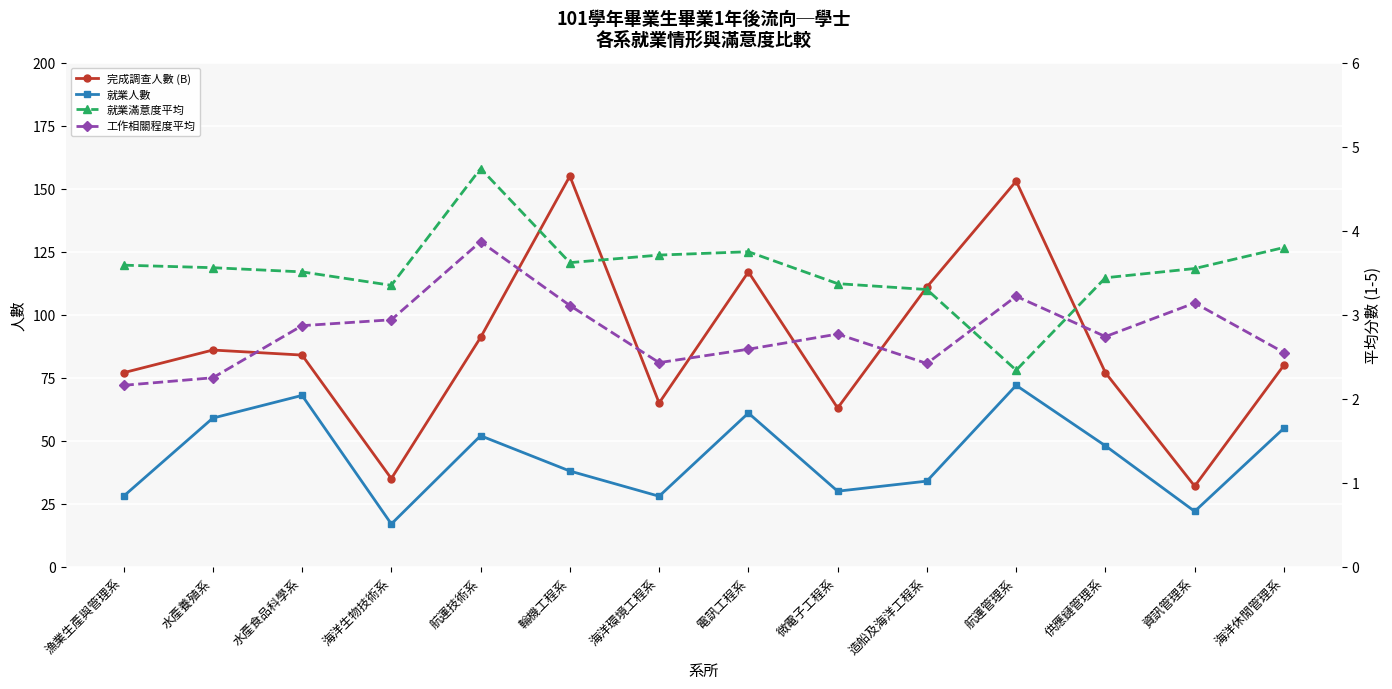

How many categories are shown in the chart?

14